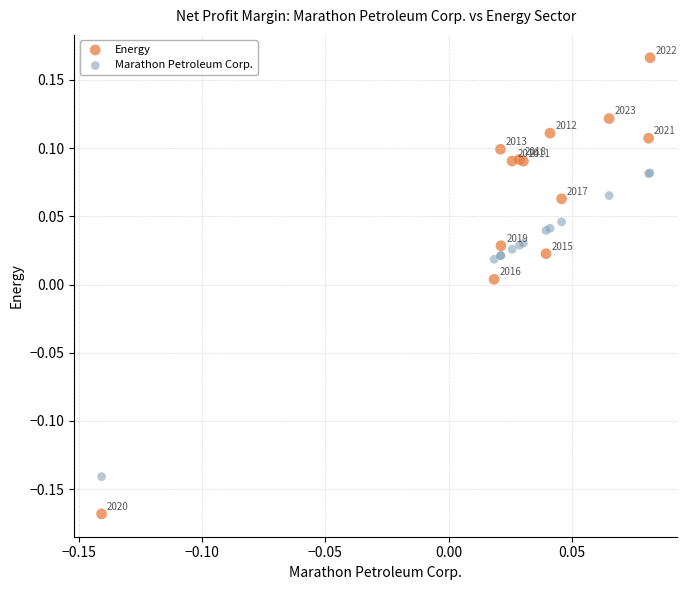

What are all the series names shown in the legend?

Energy, Marathon Petroleum Corp.